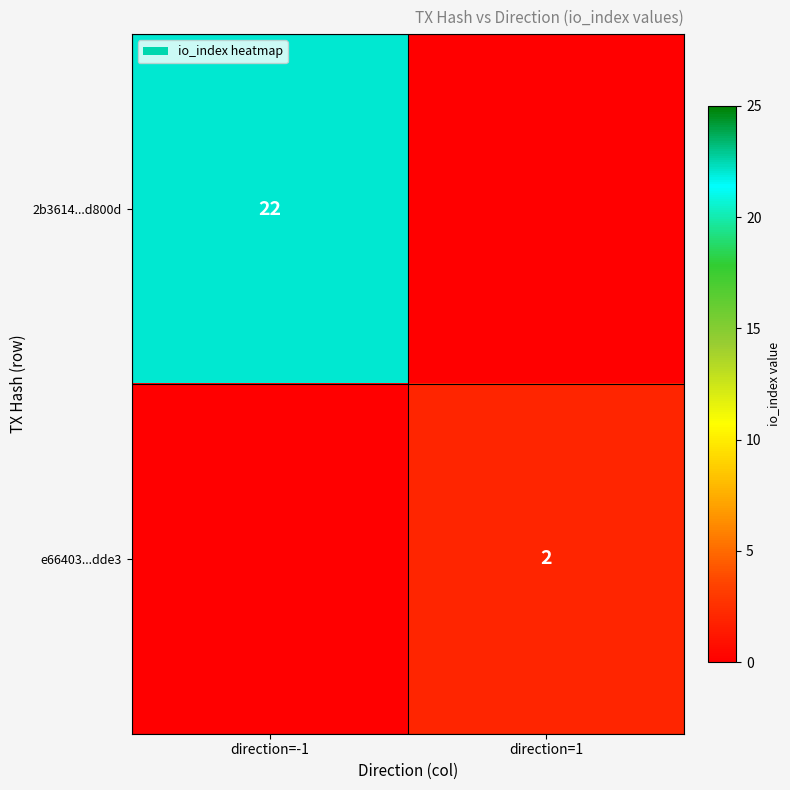

Which has a higher value, direction=-1 or direction=1?

direction=-1